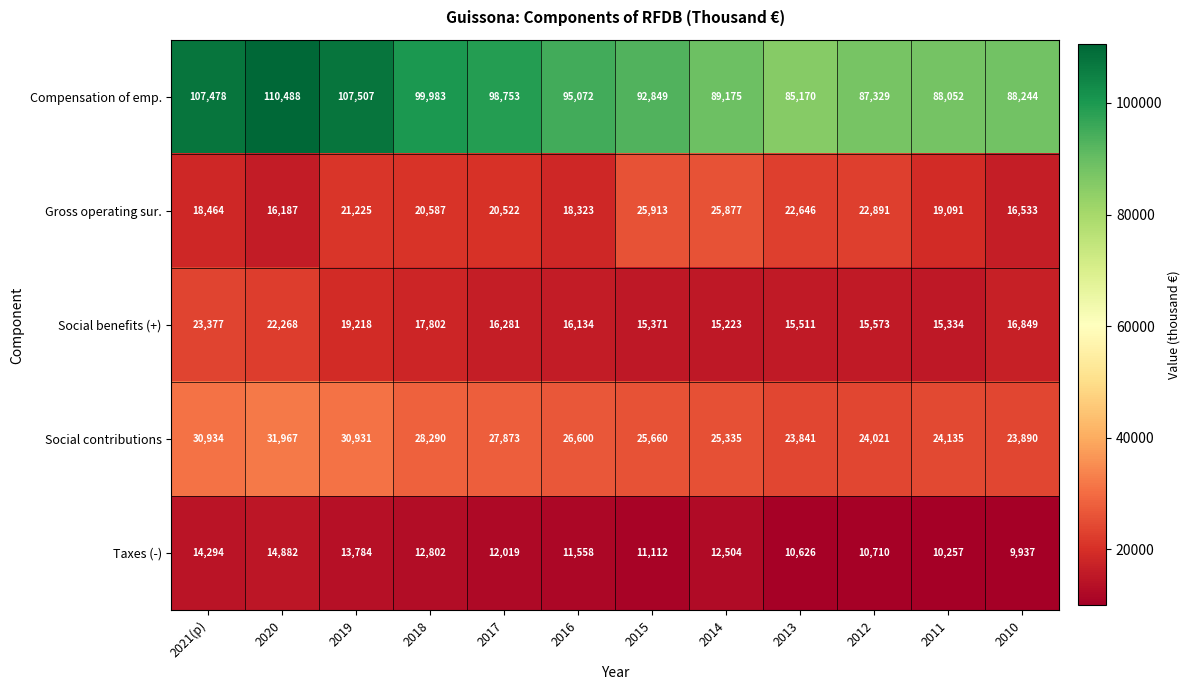

Is it true that Social benefits (+) equals 15511 at 2013?

True